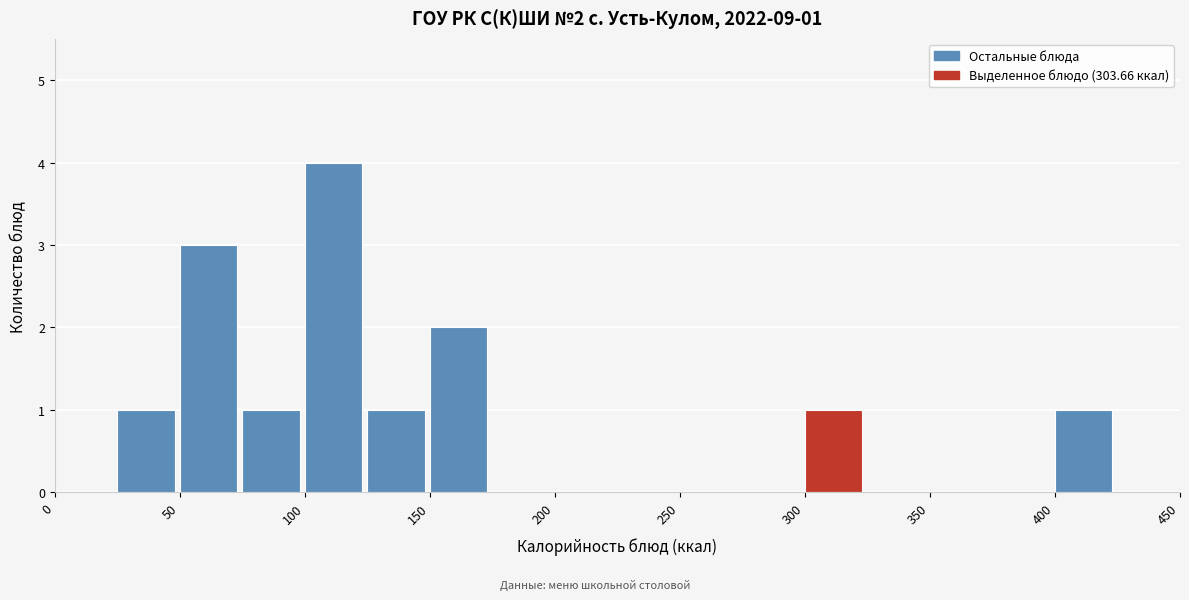

Which range on the x-axis has the tallest bar?

100 to 125